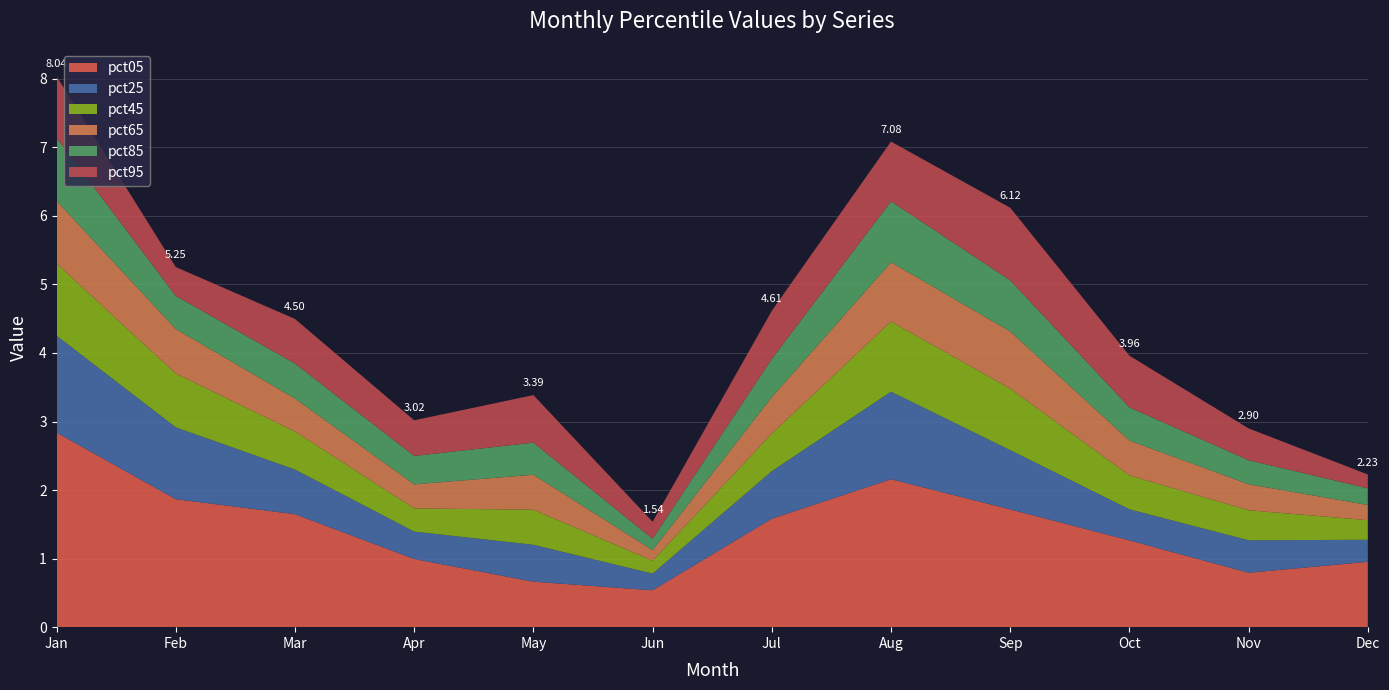

Reading left to right, what are all the values shown in this chart?

pct05: 2.8	1.9	1.6	1.0	0.7	0.5	1.6	2.2	1.7	1.3	0.8	1.0
pct25: 1.4	1.0	0.7	0.4	0.5	0.2	0.7	1.3	0.9	0.5	0.5	0.3
pct45: 1.1	0.8	0.6	0.3	0.5	0.2	0.5	1.0	0.9	0.5	0.4	0.3
pct65: 0.9	0.6	0.5	0.4	0.5	0.2	0.5	0.9	0.8	0.5	0.4	0.2
pct85: 0.9	0.5	0.5	0.4	0.5	0.2	0.6	0.9	0.7	0.5	0.4	0.2
pct95: 0.9	0.4	0.7	0.5	0.7	0.2	0.7	0.9	1.1	0.8	0.5	0.2